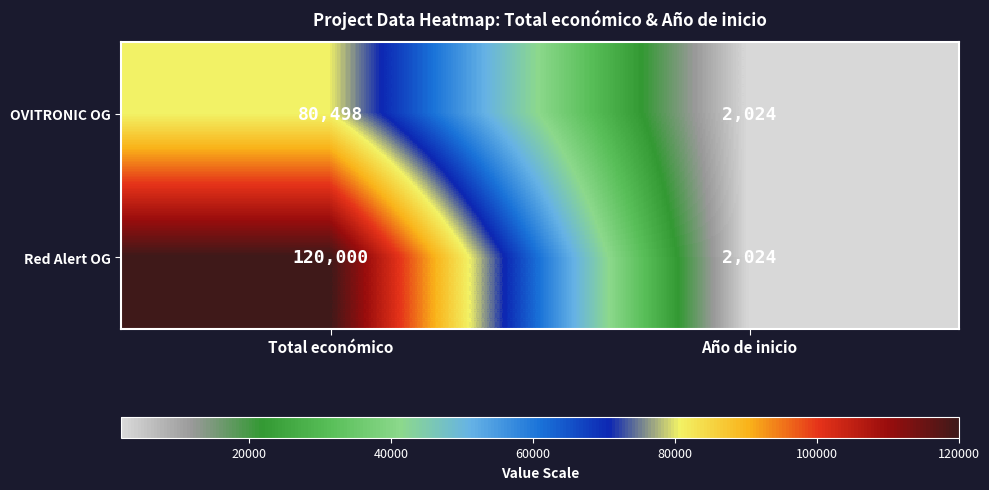

What is the difference between the highest and lowest values at Total económico?

39502